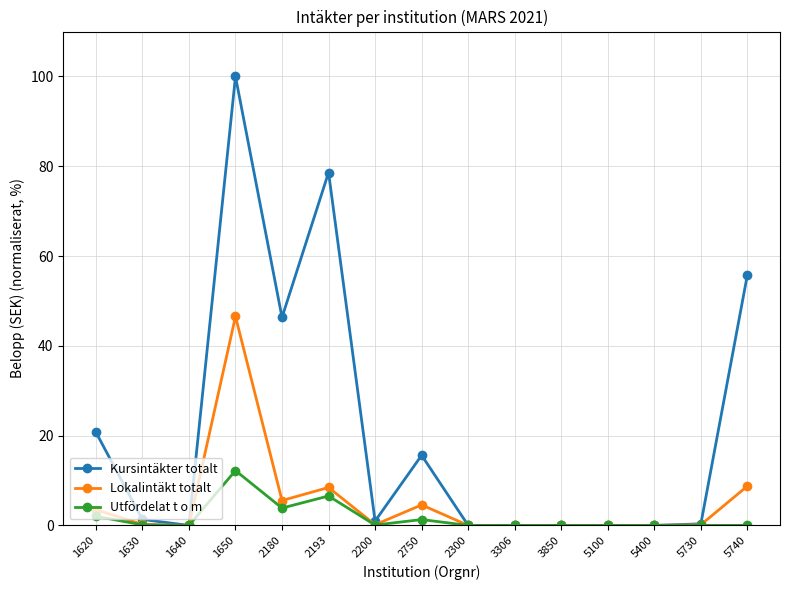

Which series has the widest spread of values?

Kursintäkter totalt